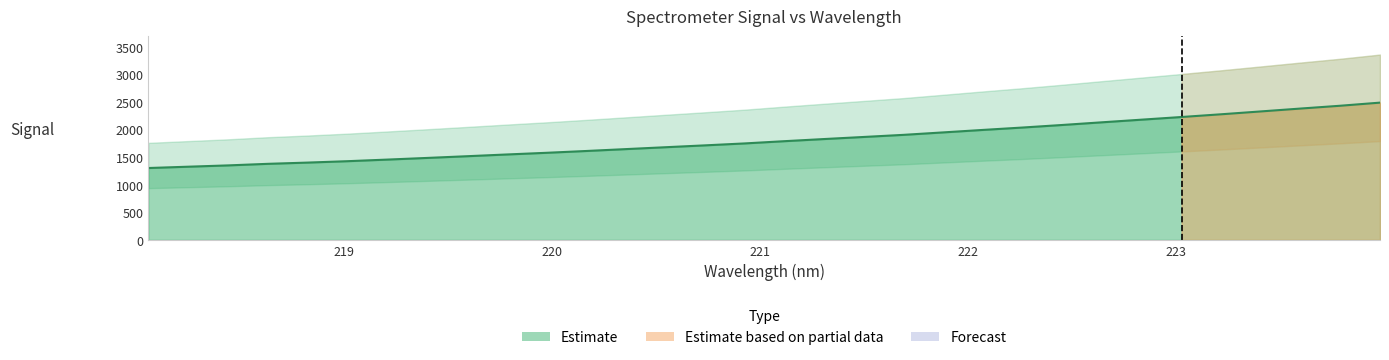

What is the smallest value displayed?

1302.1